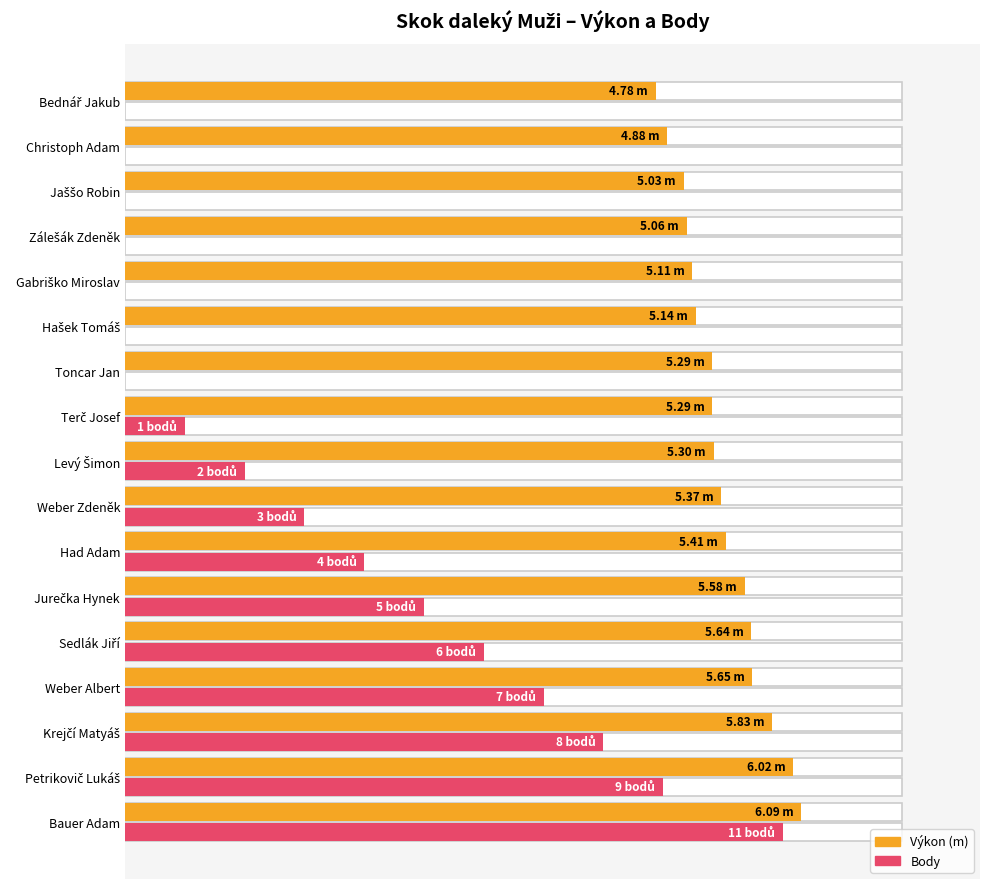

Which has a higher value, Sedlák Jiří or Jaššo Robin?

Sedlák Jiří